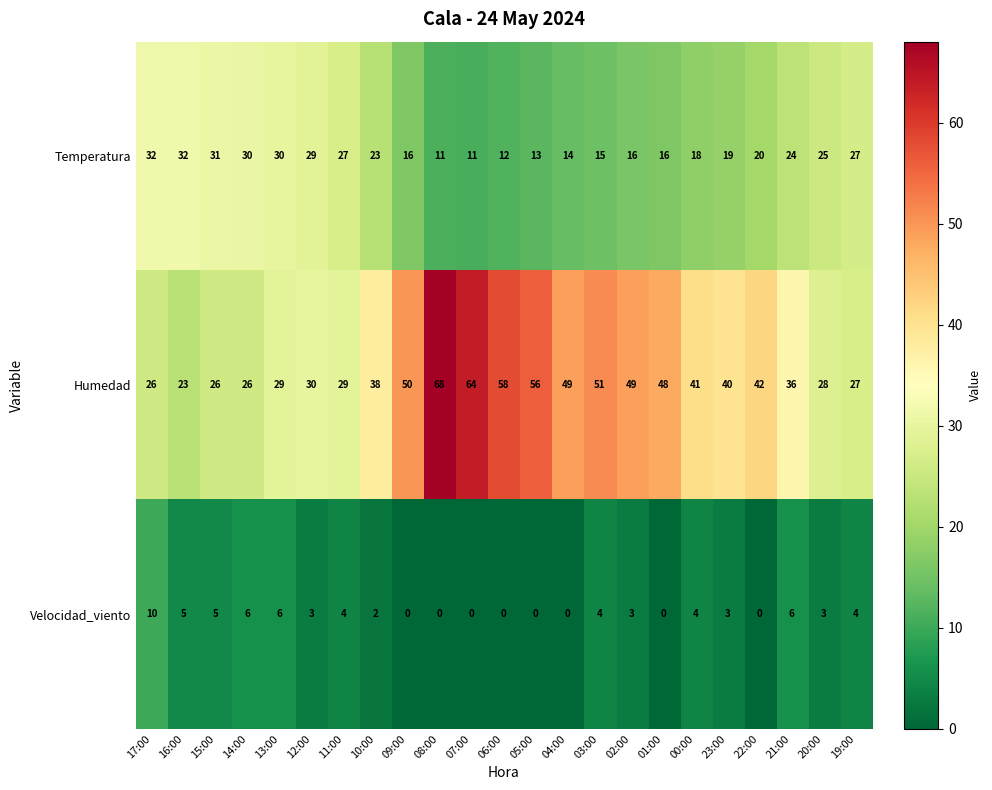

What is the lowest value of the Humedad series?

23